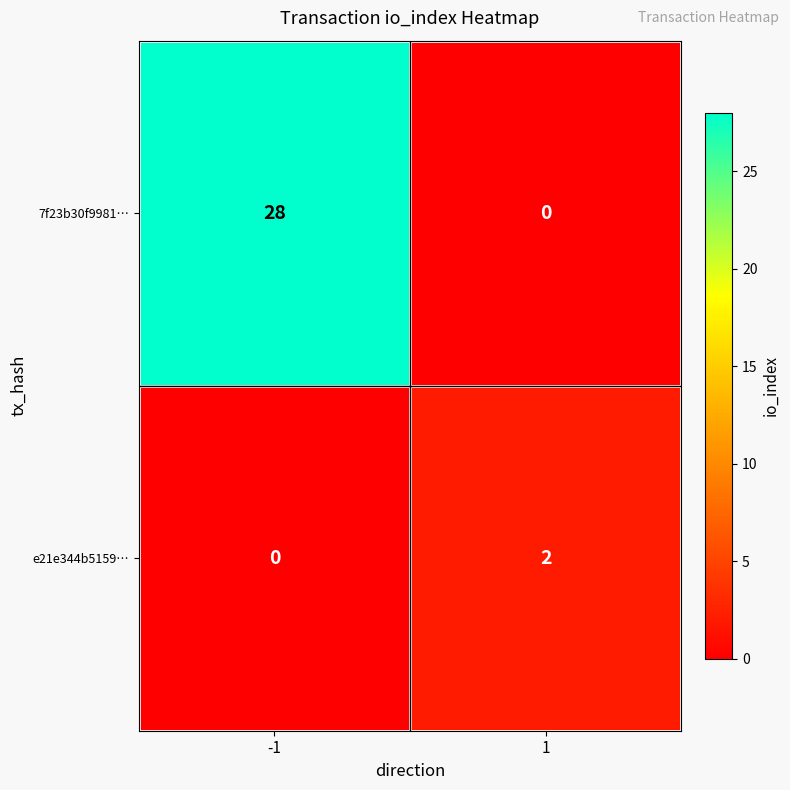

List the series in order of their overall mean, highest first.

7f23b30f9981…, e21e344b5159…